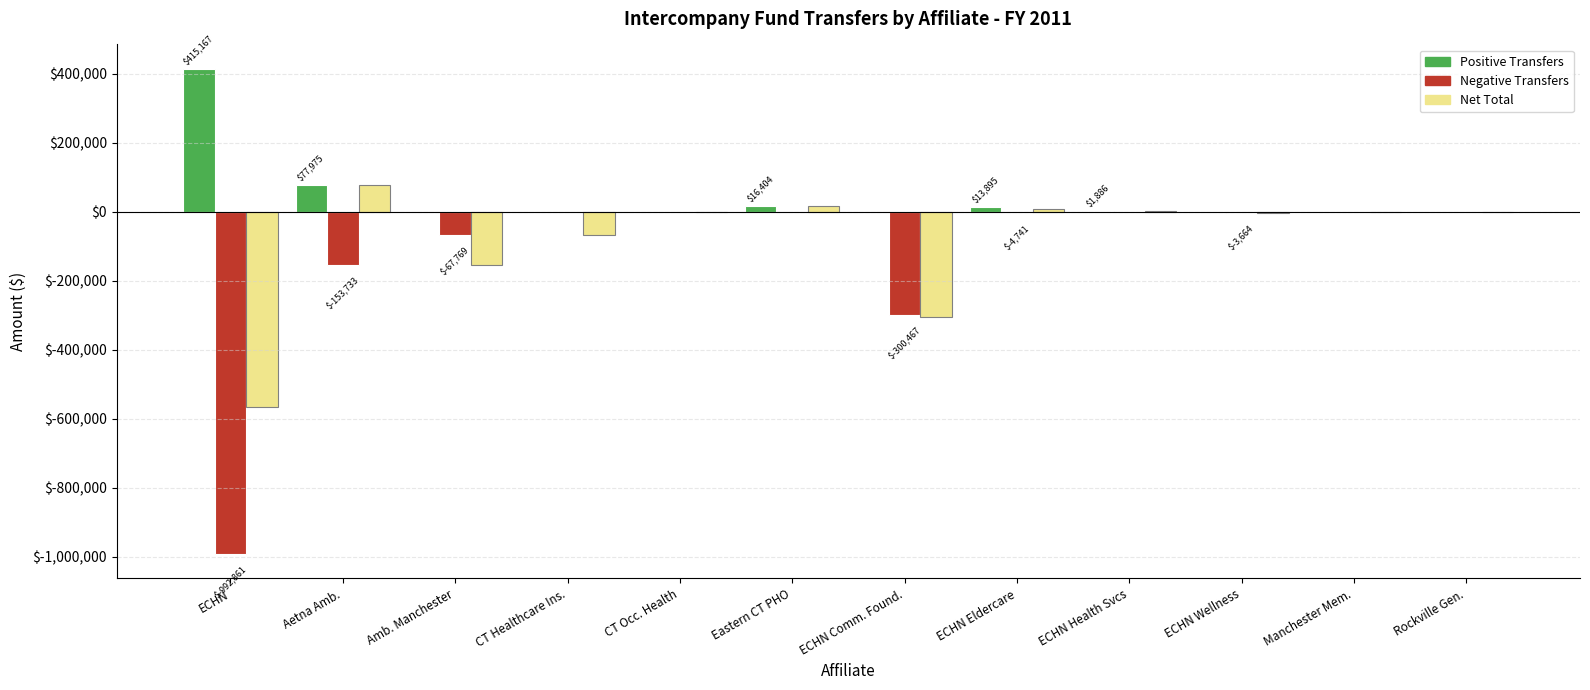

Between Amb. Manchester and CT Occ. Health, which series saw the biggest shift?

Net Total